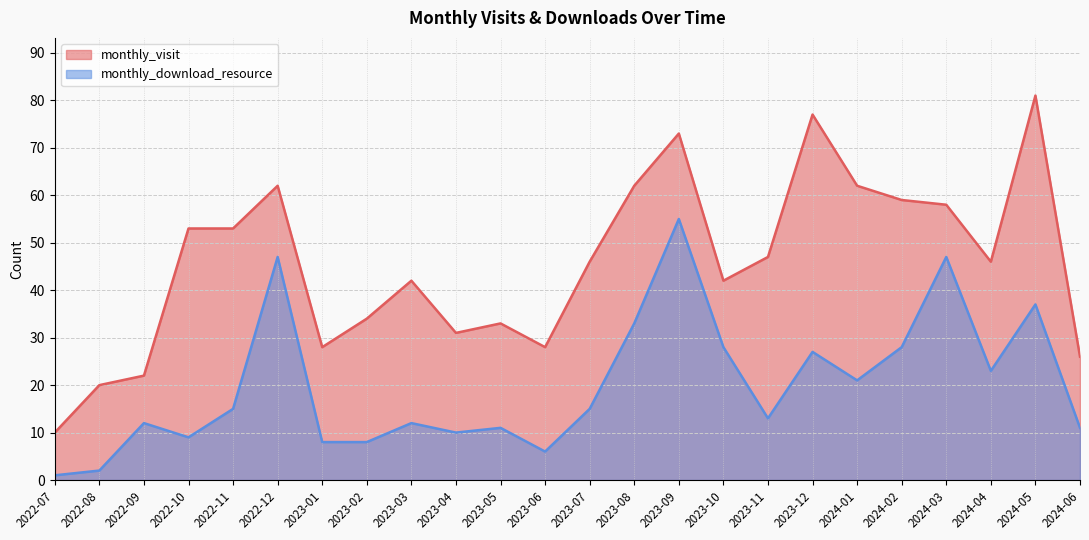

What is the maximum value for monthly_download_resource?

55